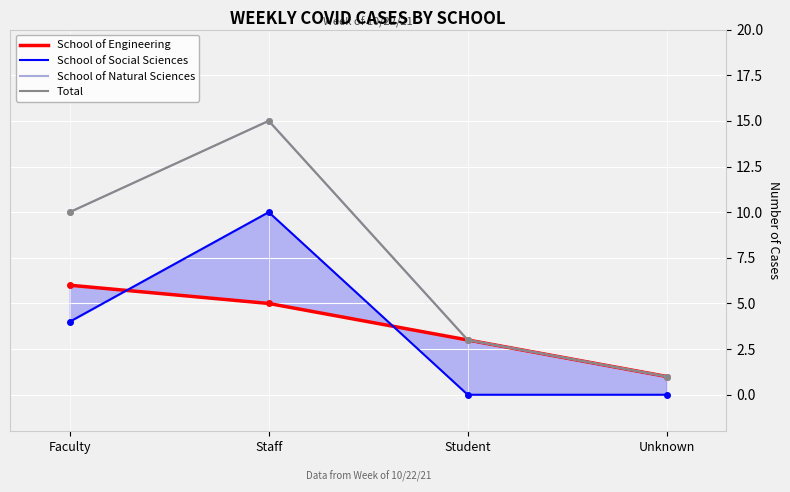

Reading right to left, list all the values displayed in this chart.

School of Engineering: 1	3	5	6
School of Social Sciences: 0	0	10	4
School of Natural Sciences: 1	3	15	10
Total: 1	3	15	10